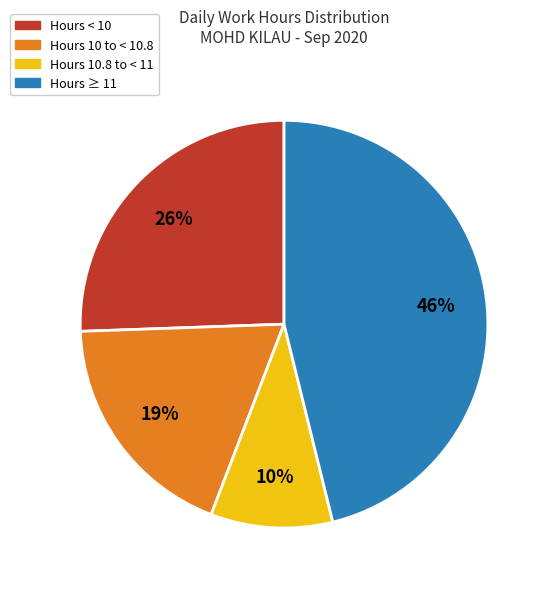

Is there any slice that represents more than half of the pie?

No